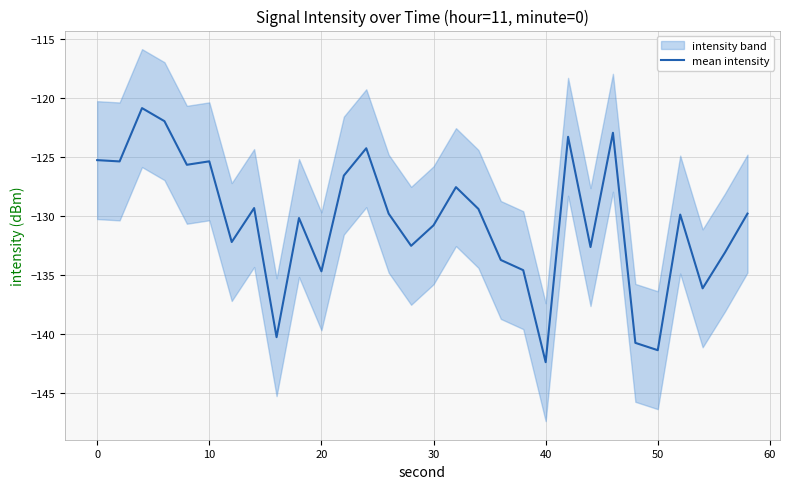

At which label does mean intensity reach its minimum?

40